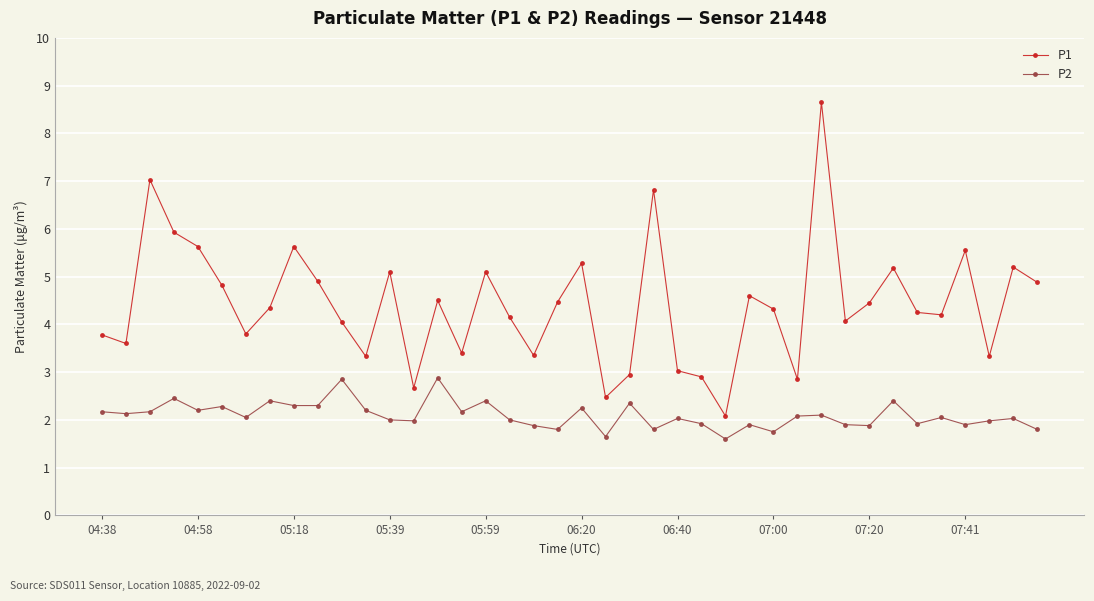

True or false: P1 and P2 cross at least once.

False